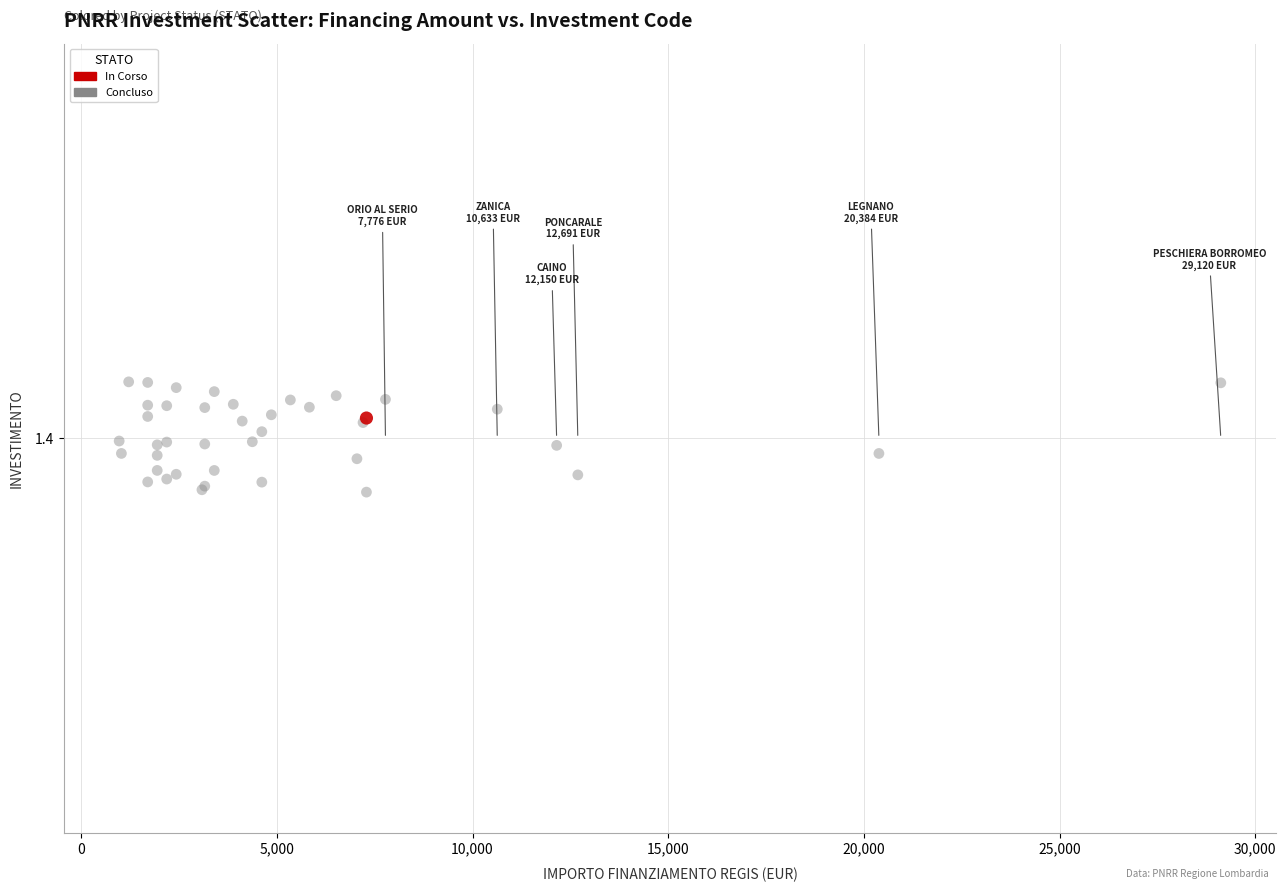

What are all the series names shown in the legend?

In Corso, Concluso